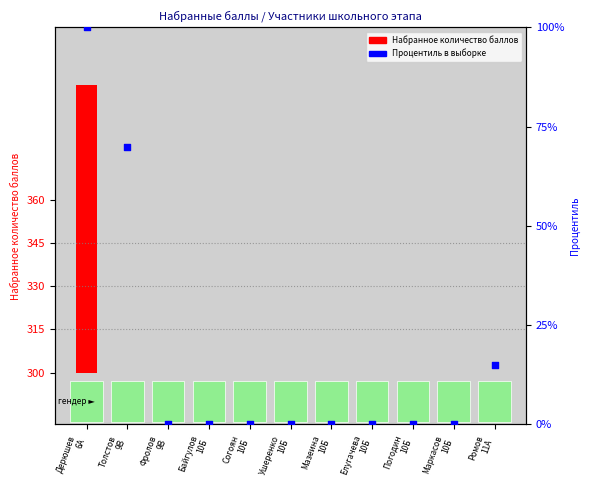

What are all the series names shown in the legend?

Набранное количество баллов, Процентиль (percentile rank within the sample)